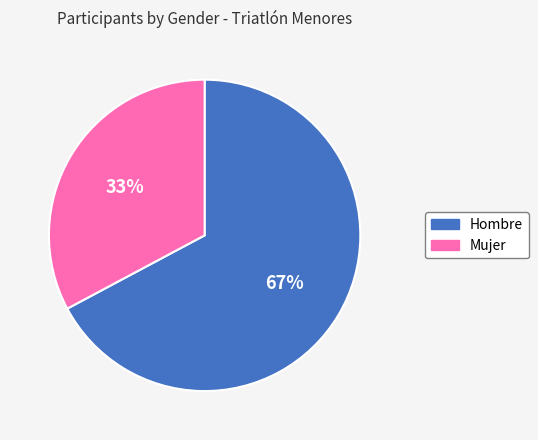

Between Hombre and Mujer, which is larger?

Hombre